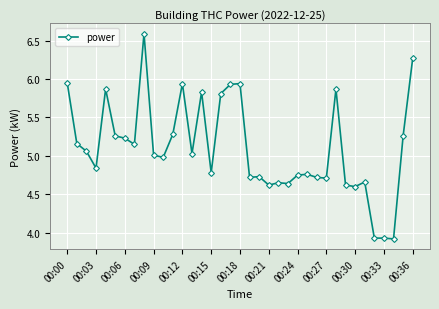

True or false: there are more than 2 points higher than both neighbors.

True